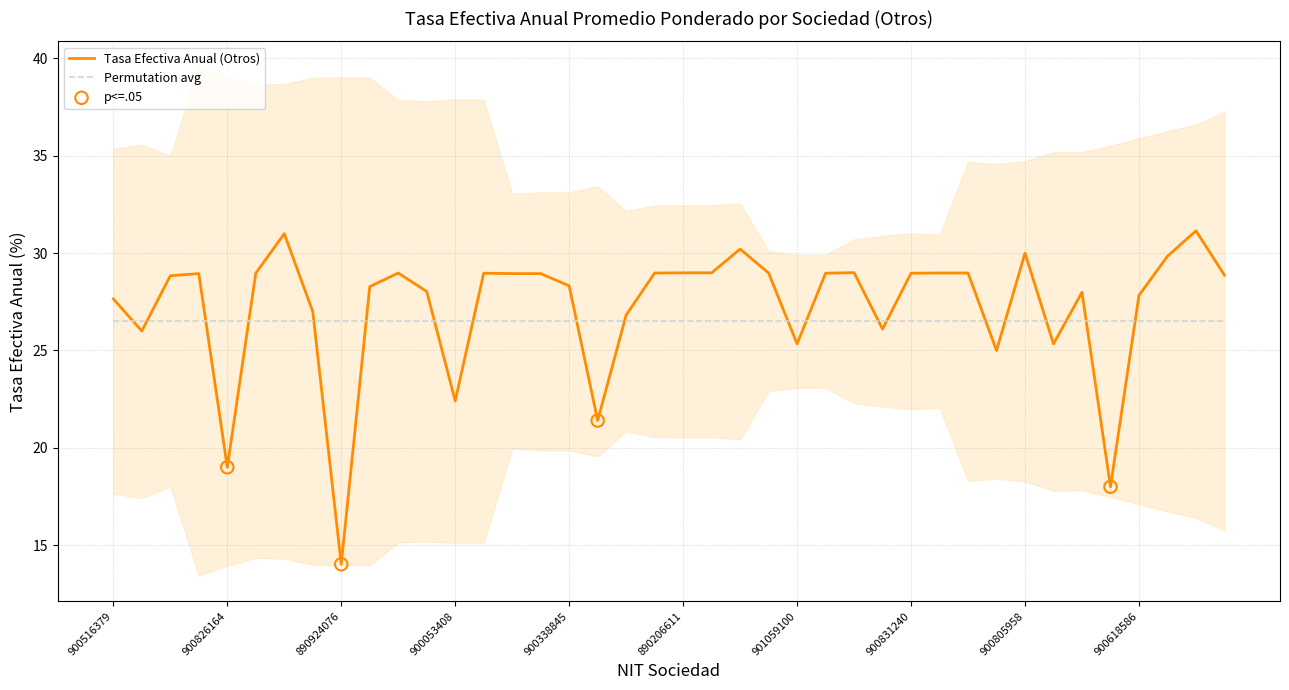

Which has a higher value, 890206611 or 901023488?

890206611